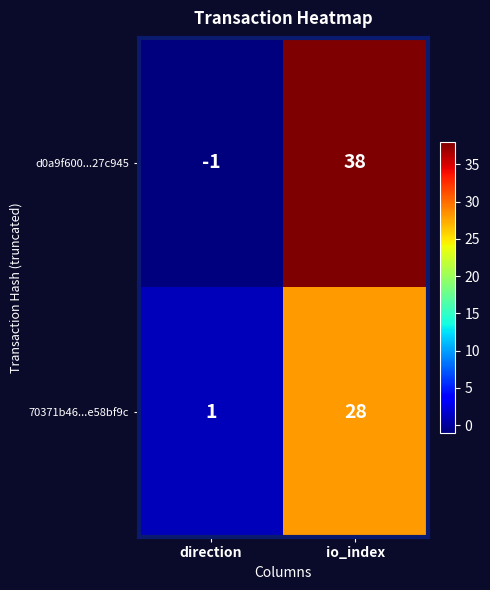

Which category has the highest value in the d0a9f600...27c945 series?

io_index